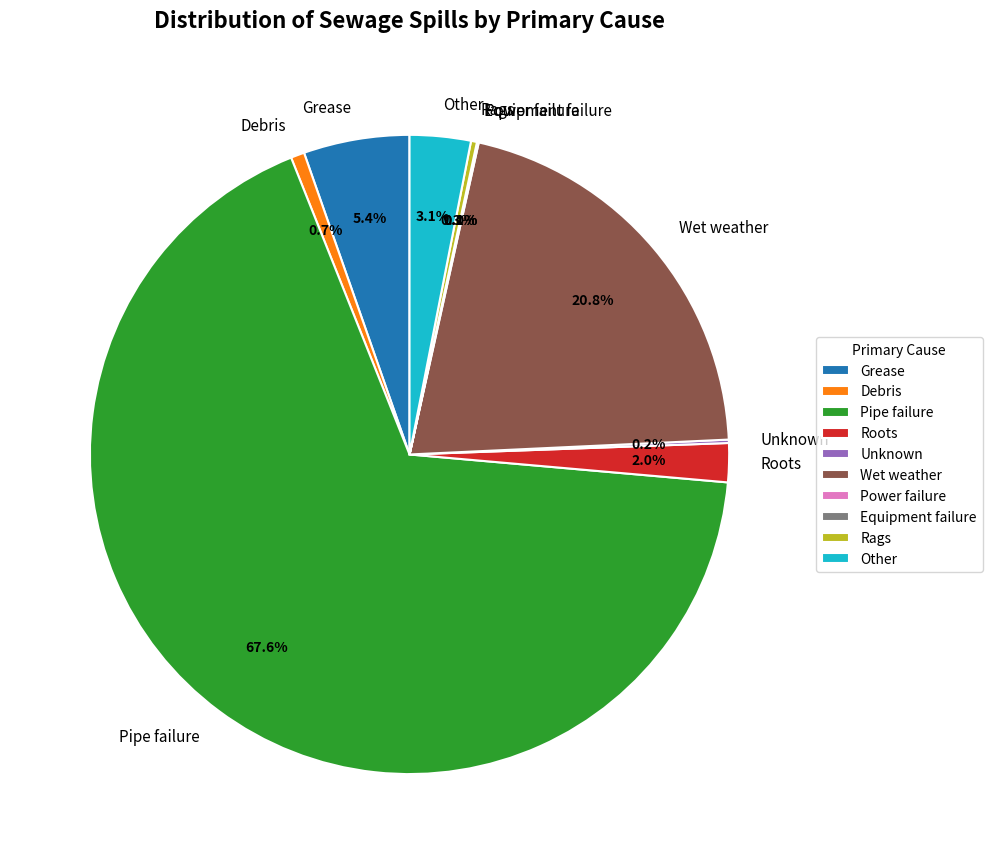

Does any single category account for the majority?

Yes